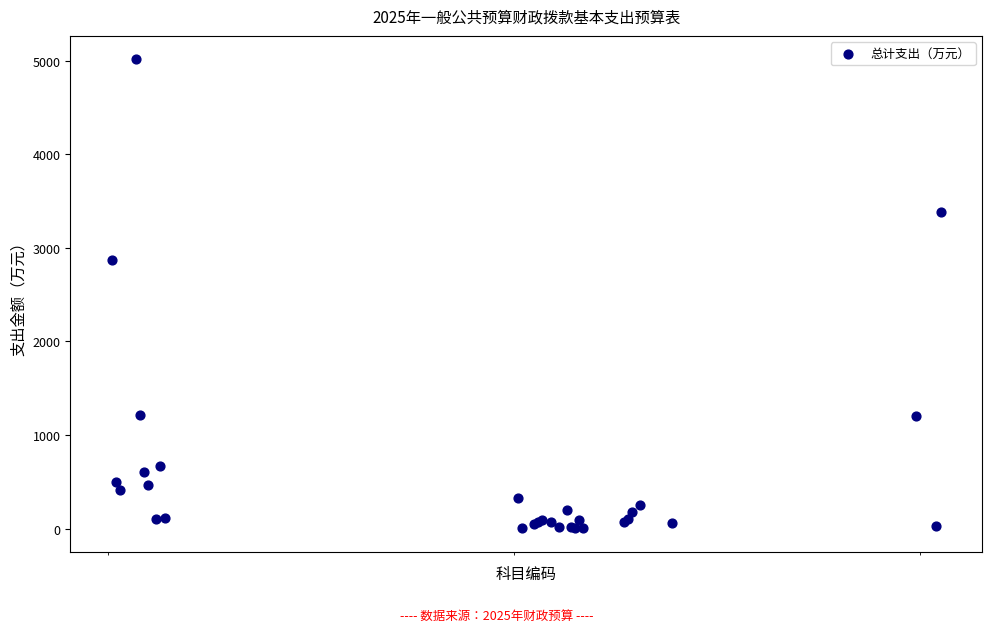

What Y value in the scatter plot is closest to 2507?

2870.1